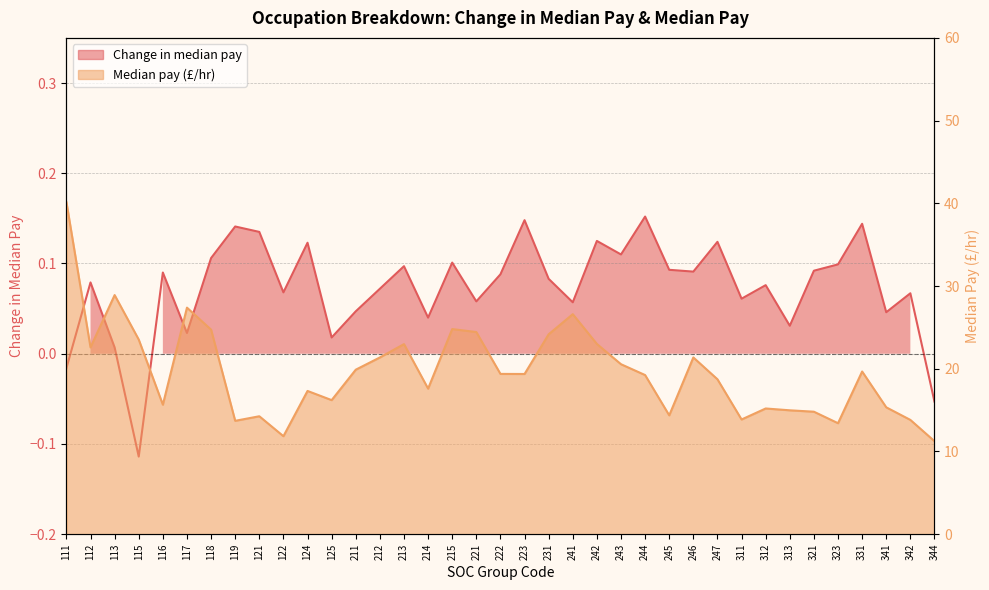

Where does the Change in median pay series first go above 0?

112